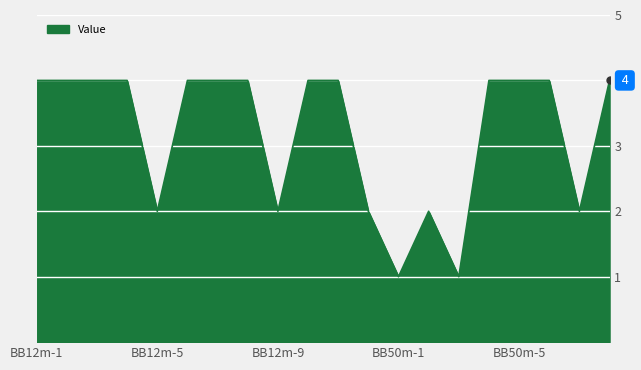

What is the maximum value shown in the chart?

4